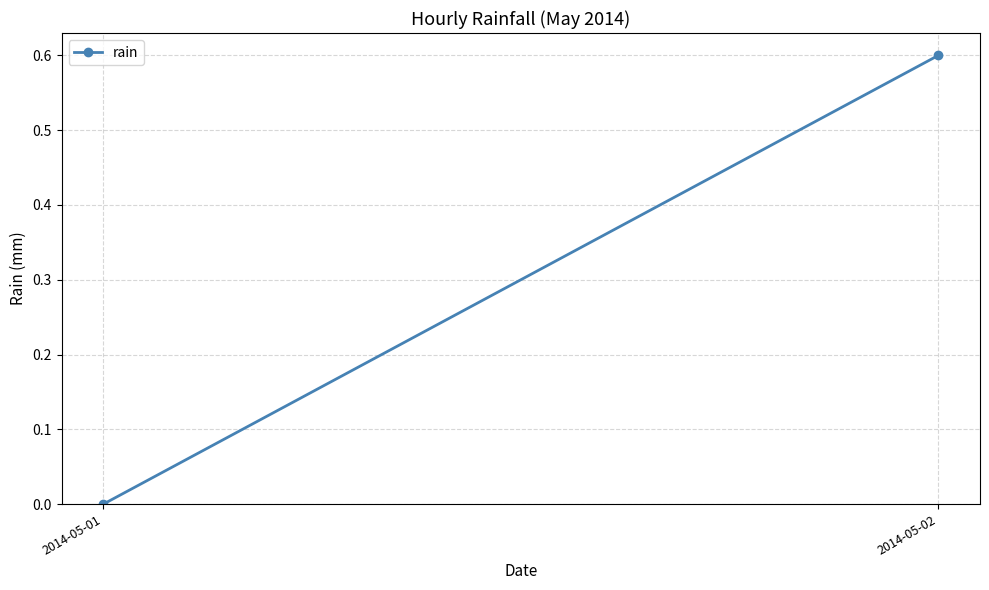

What is the greatest value displayed?

0.6